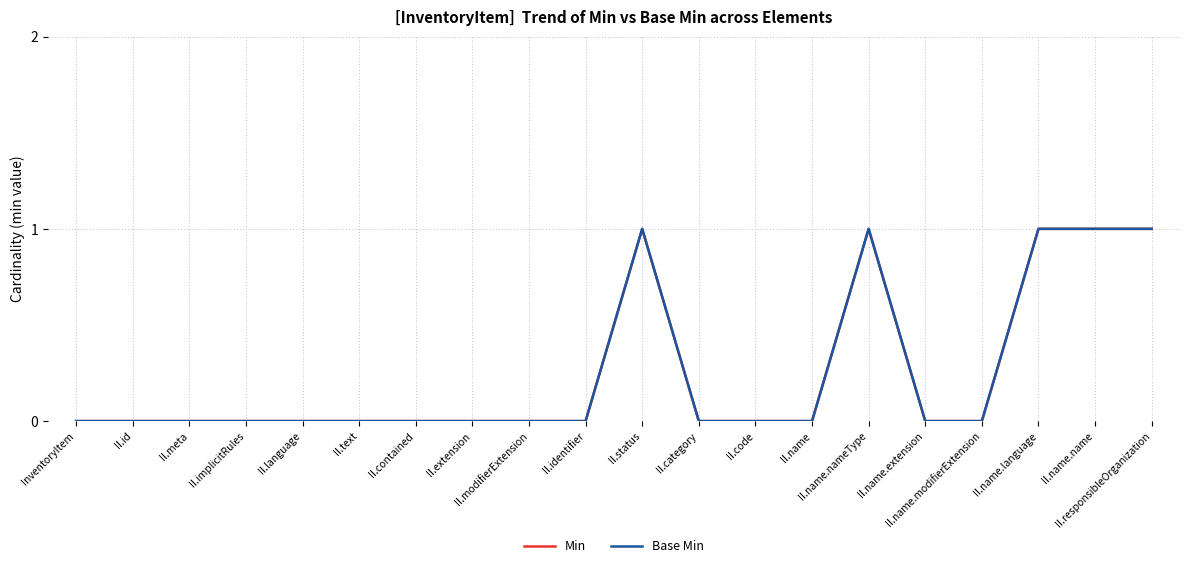

The value of Base Min at II.responsibleOrganization is 1. True or false?

True